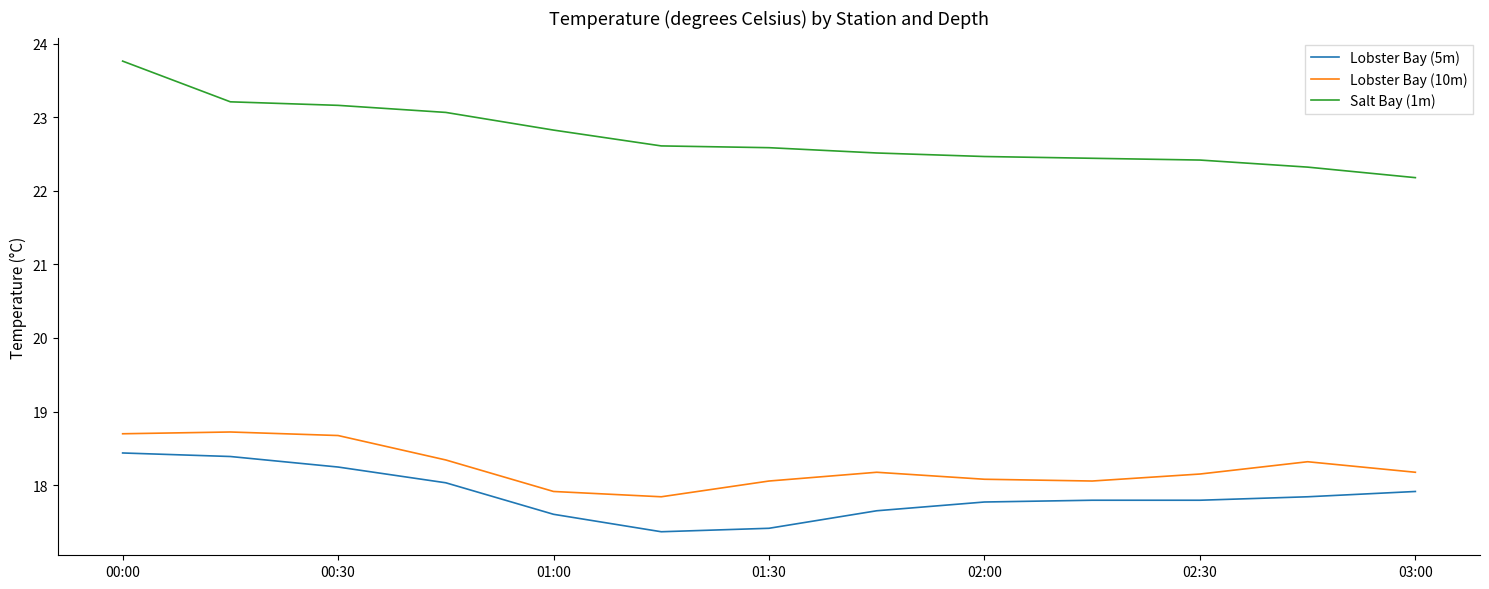

True or false: Salt Bay (1m) and Lobster Bay (5m) intersect in this chart.

False